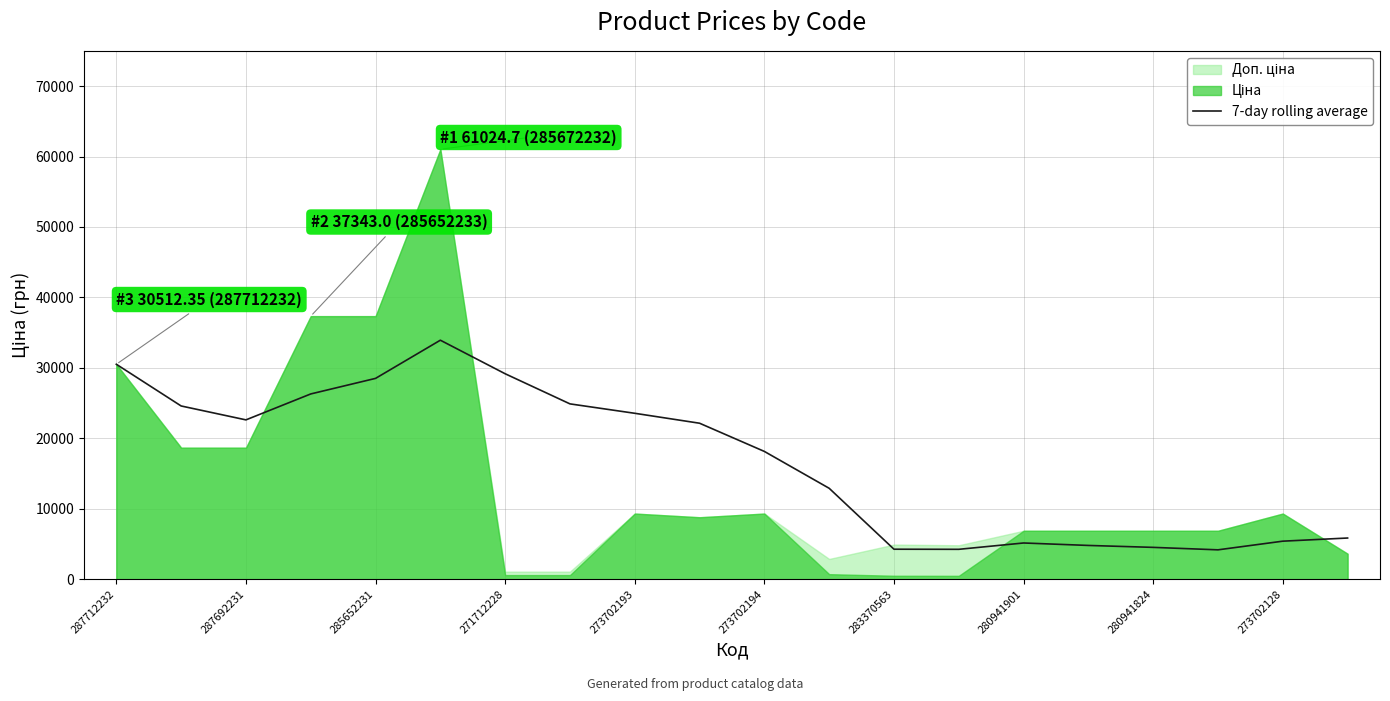

The chart shows a value of 1618.2 at 15. True or false?

False